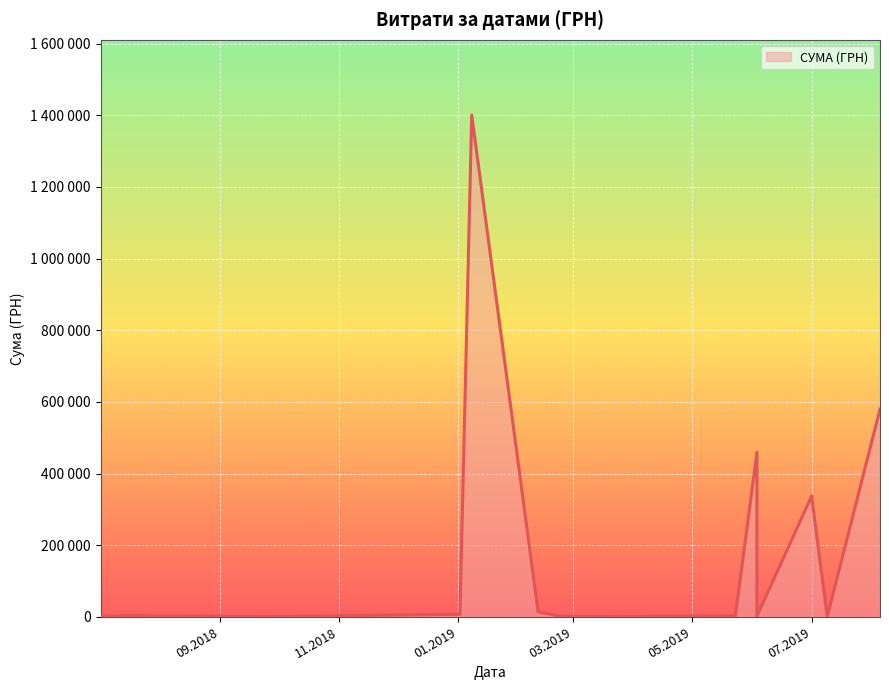

Between 02.07.2018 and 02.01.2019, which is larger?

02.01.2019